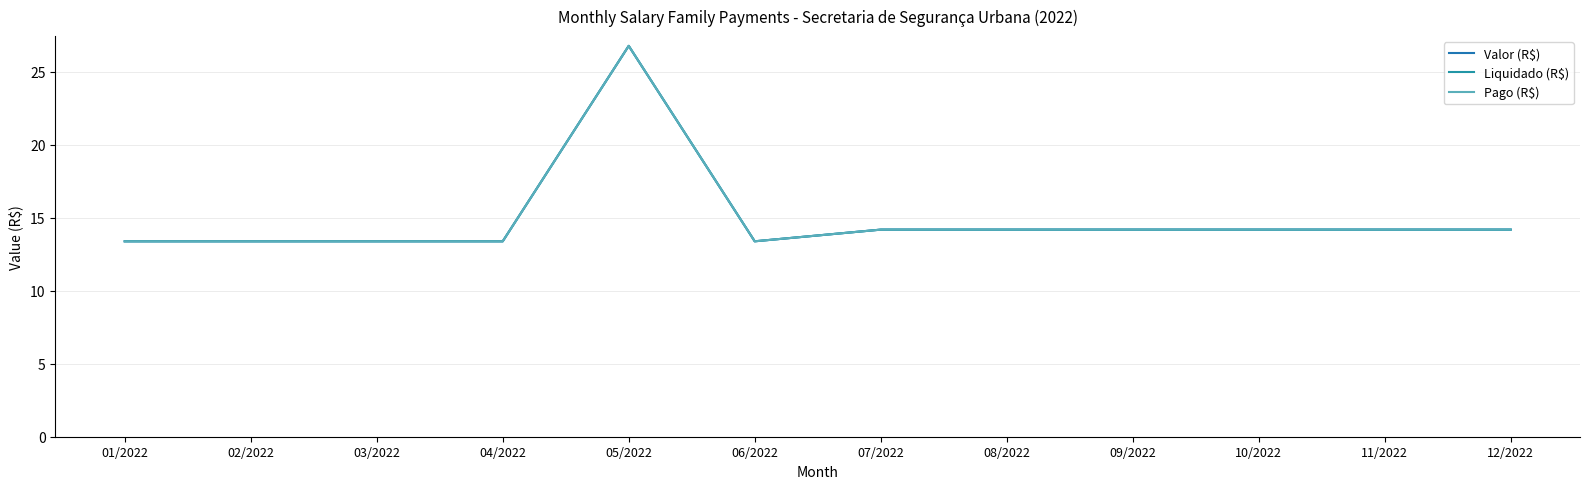

What is the label of the 12th point from the right?

01/2022